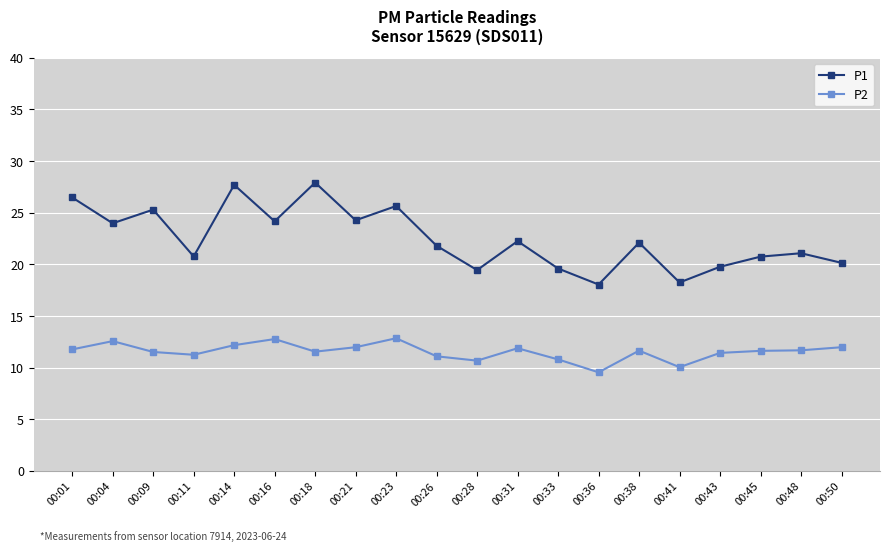

Which series has the largest total across all categories?

P1